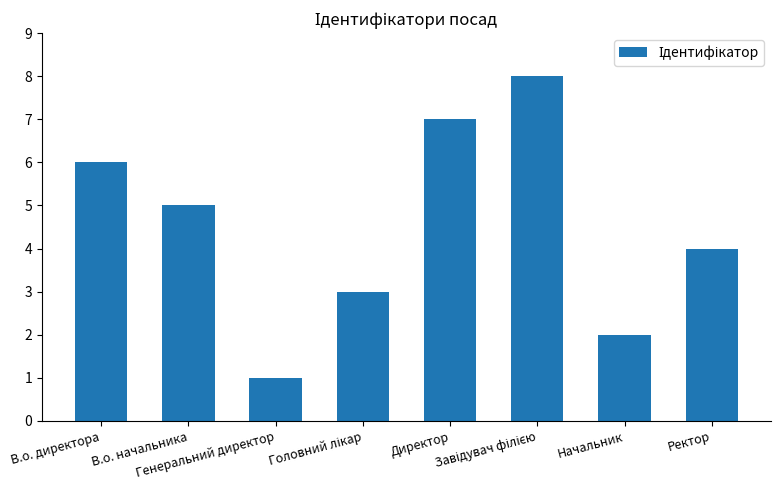

What is the greatest value displayed?

8